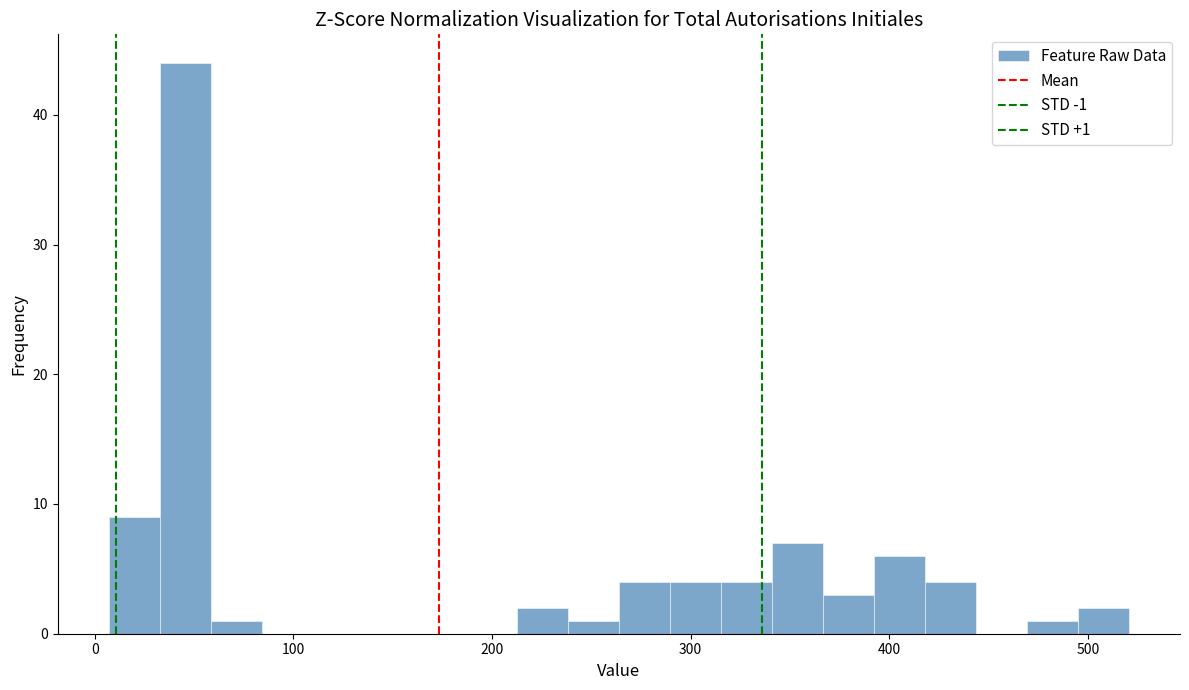

Read against the x-axis, roughly where is the centre of the tallest bar?

50